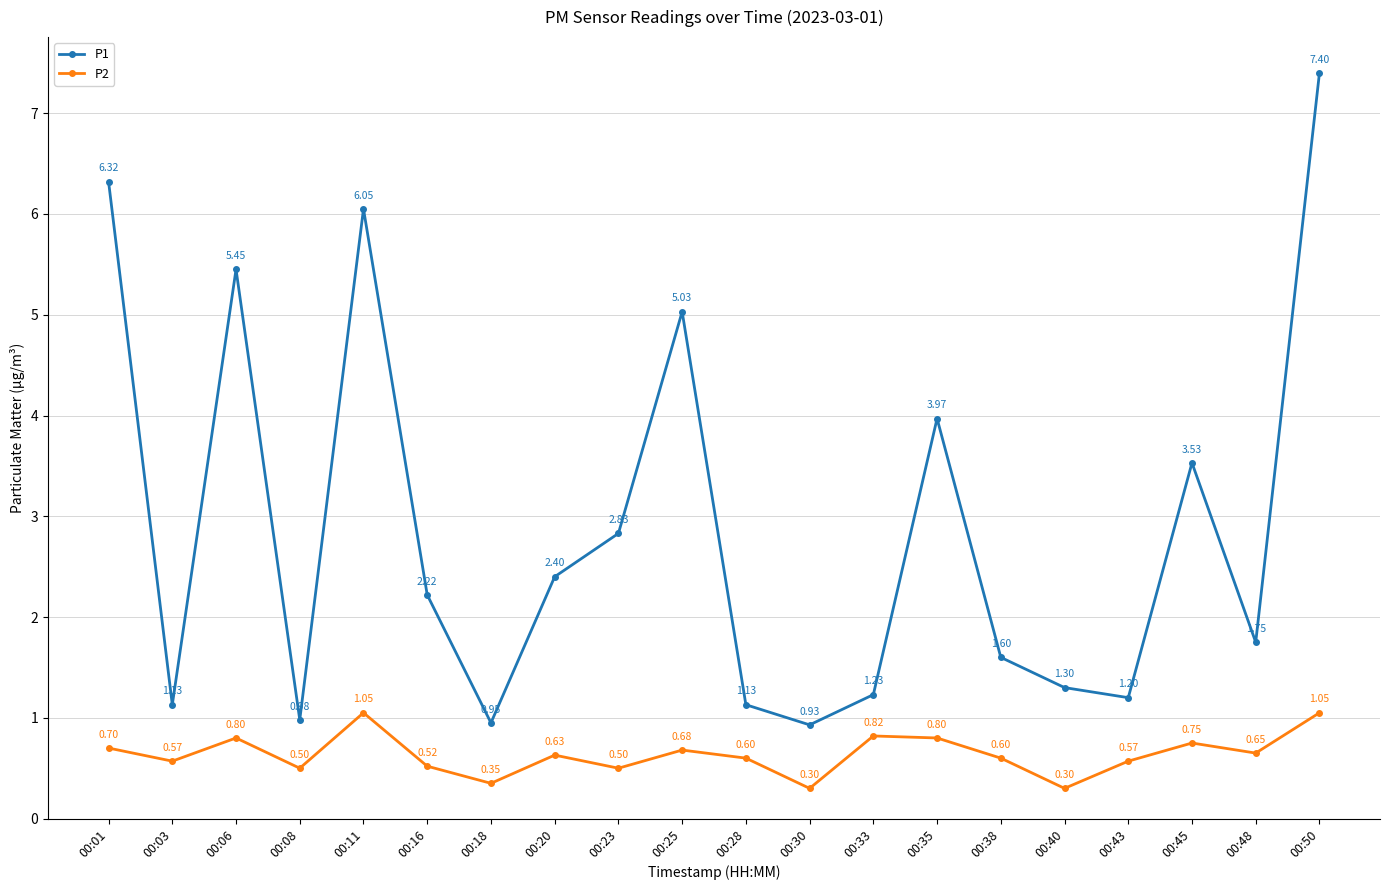

At which category does P2 reach its first local valley?

00:03